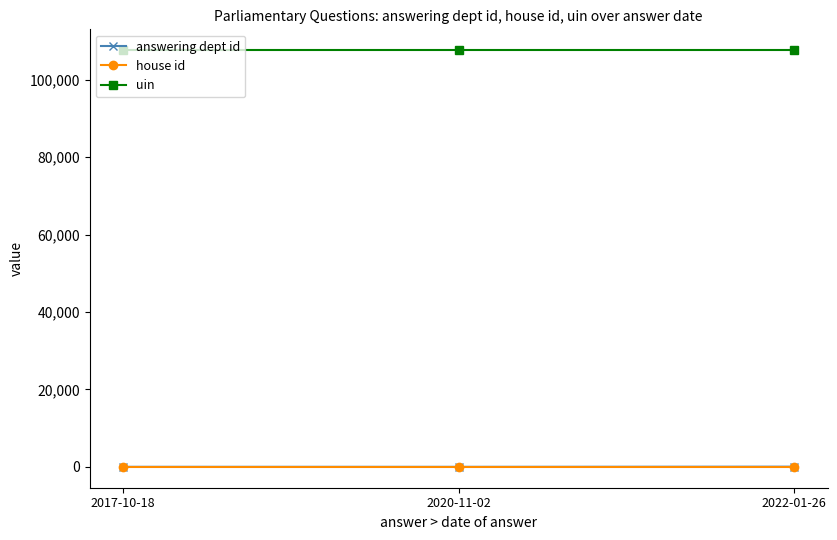

Does the chart have visible grid lines?

No